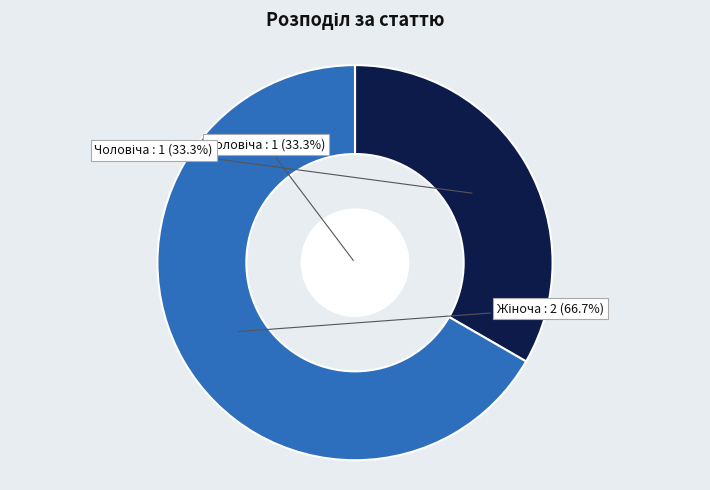

What is the change in value from Чоловіча to Жіноча?

+1